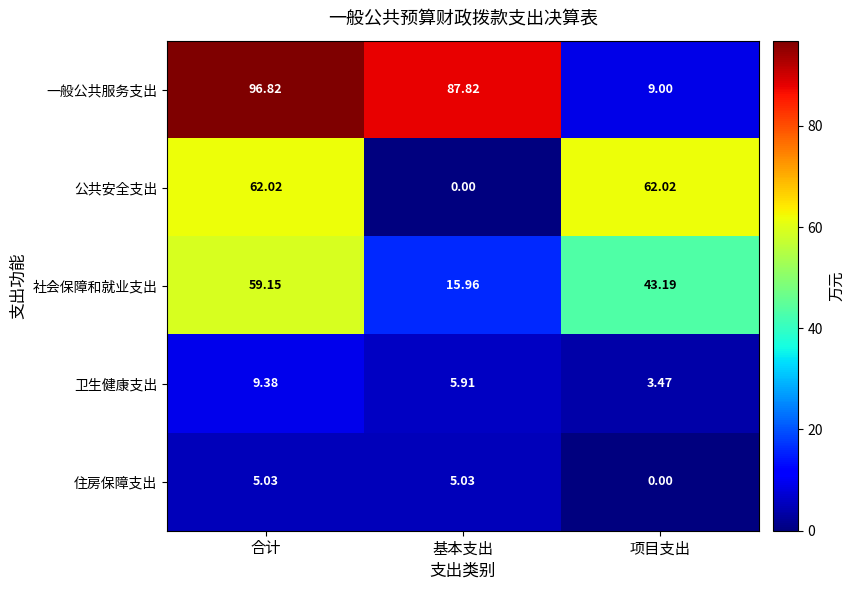

At 基本支出, list the series in order from smallest to largest.

公共安全支出, 住房保障支出, 卫生健康支出, 社会保障和就业支出, 一般公共服务支出